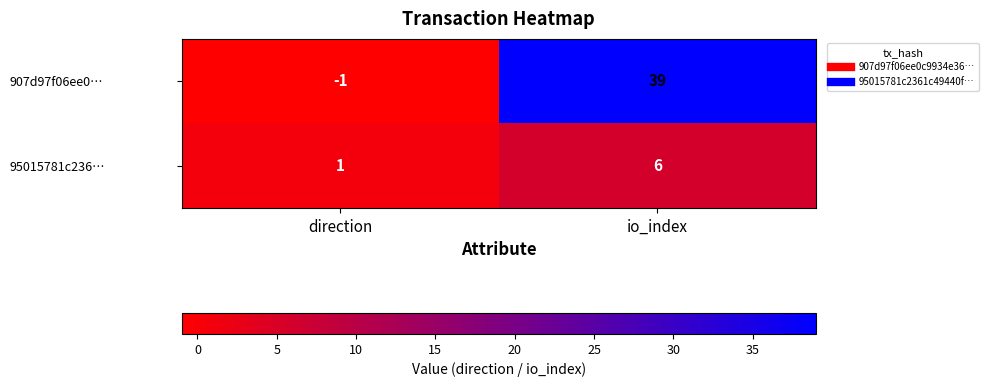

At direction, list the series in order from largest to smallest.

95015781c236…, 907d97f06ee0…